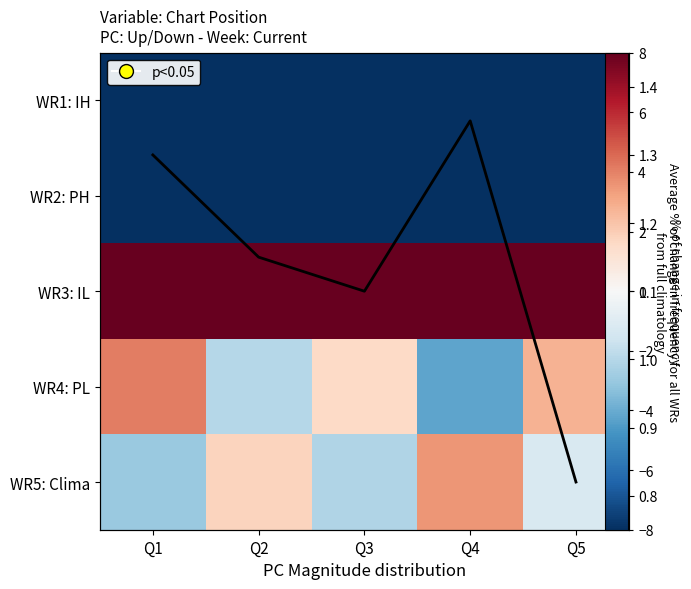

True or false: WR5: Clima has a value of -1.8 at Q5.

False